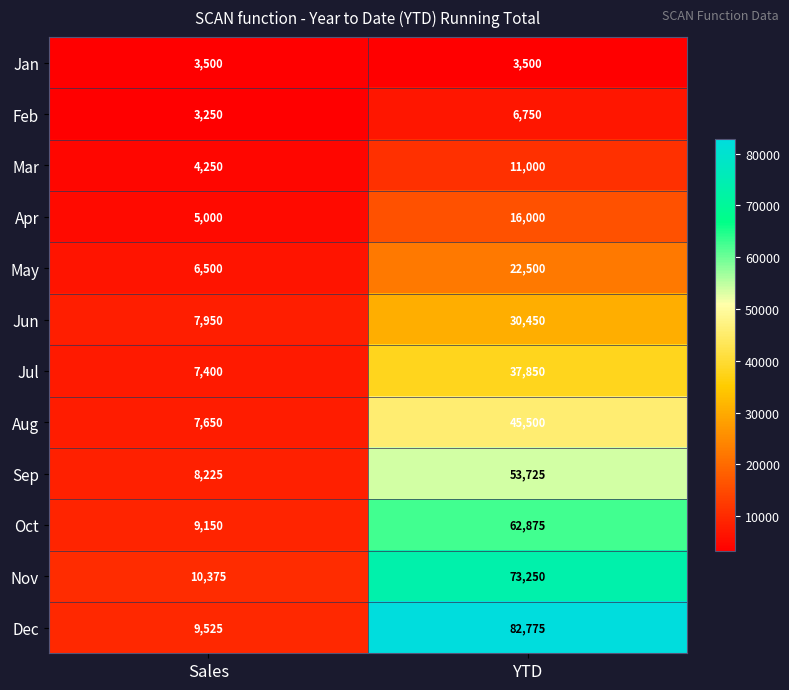

Reading left to right, extract all data points from this chart.

Jan: 3500	3500
Feb: 3250	6750
Mar: 4250	11000
Apr: 5000	16000
May: 6500	22500
Jun: 7950	30450
Jul: 7400	37850
Aug: 7650	45500
Sep: 8225	53725
Oct: 9150	62875
Nov: 10375	73250
Dec: 9525	82775